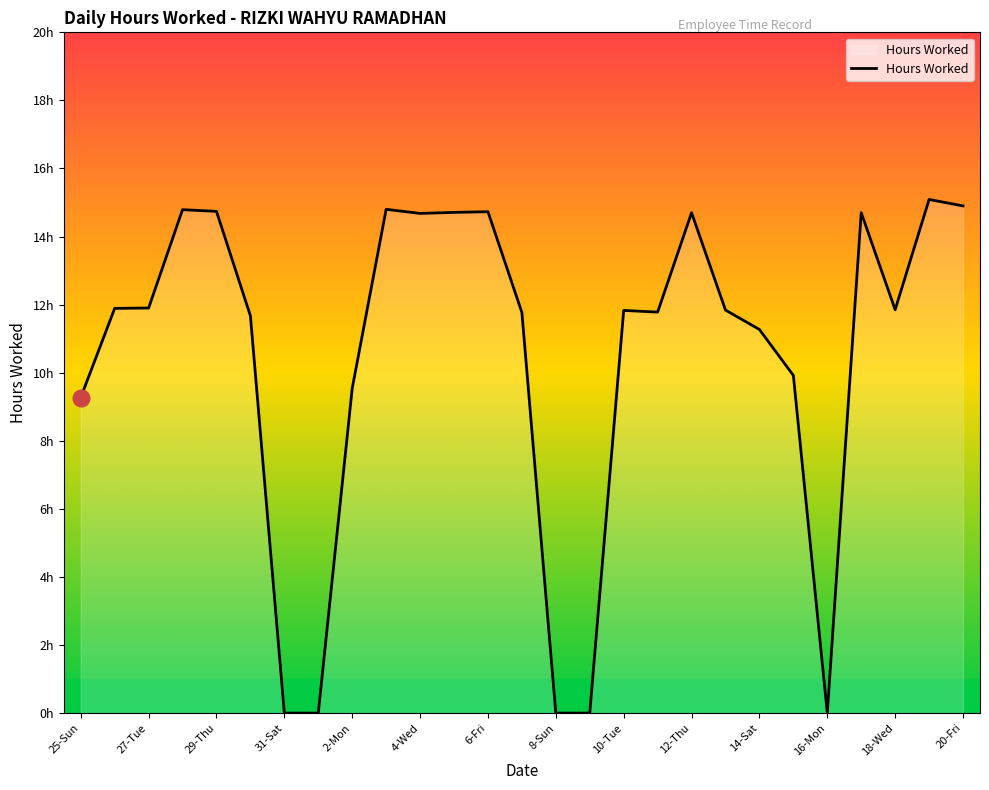

Is this an area chart (filled region under the line)?

Yes